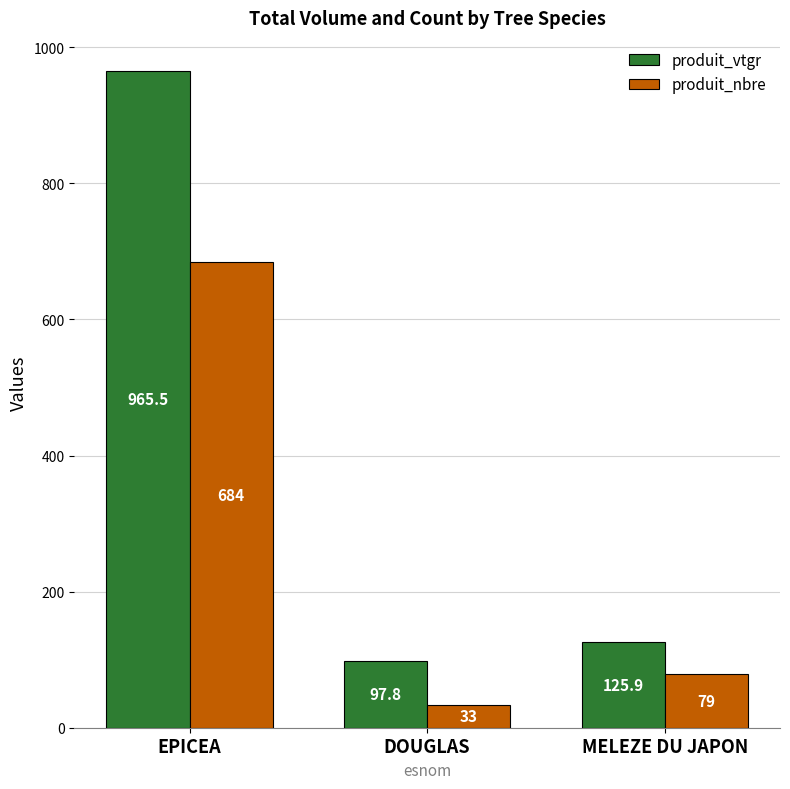

Rank the series by their average value, from highest to lowest.

produit_vtgr, produit_nbre